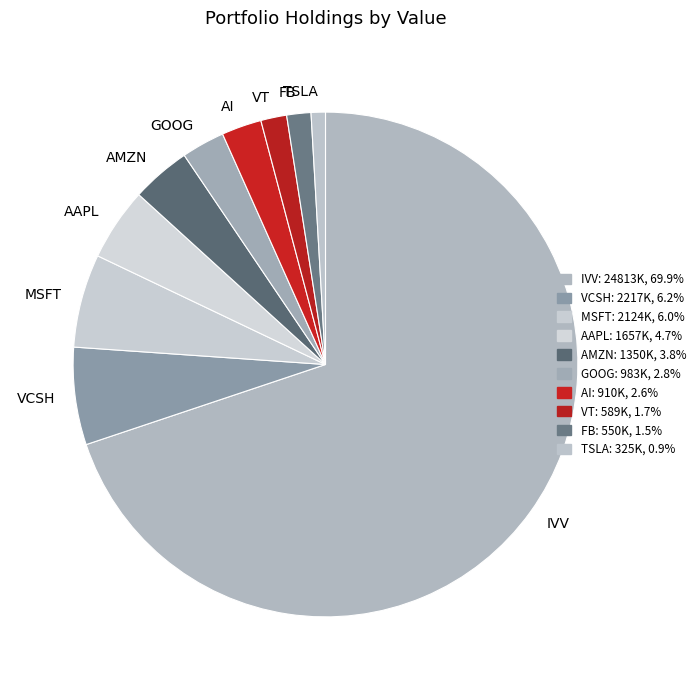

Count the number of slices in the pie.

10